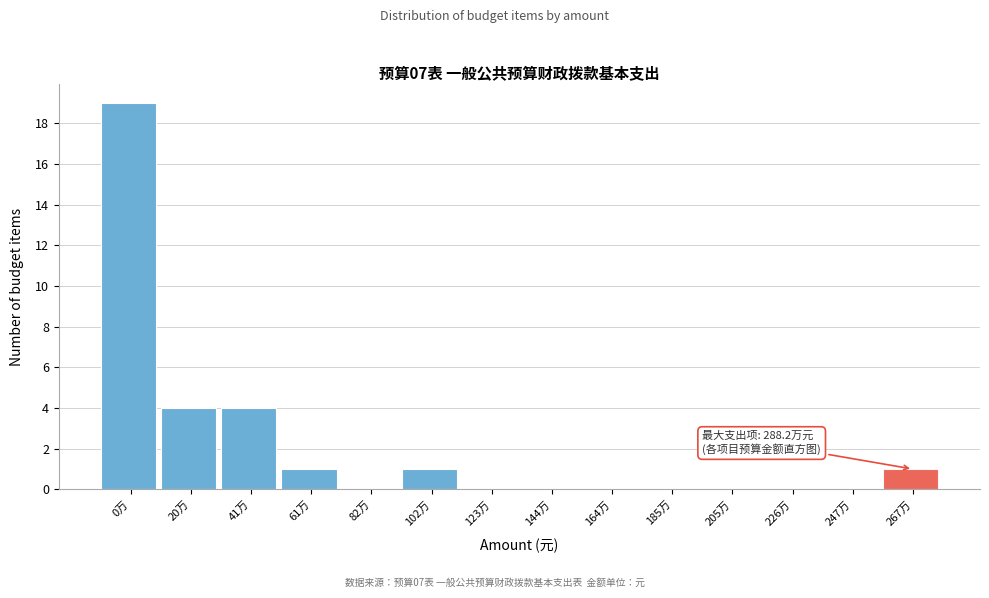

Reading right to left, list all the values displayed in this chart.

267万=1	247万=0	226万=0	205万=0	185万=0	164万=0	144万=0	123万=0	102万=1	82万=0	61万=1	41万=4	20万=4	0万=19